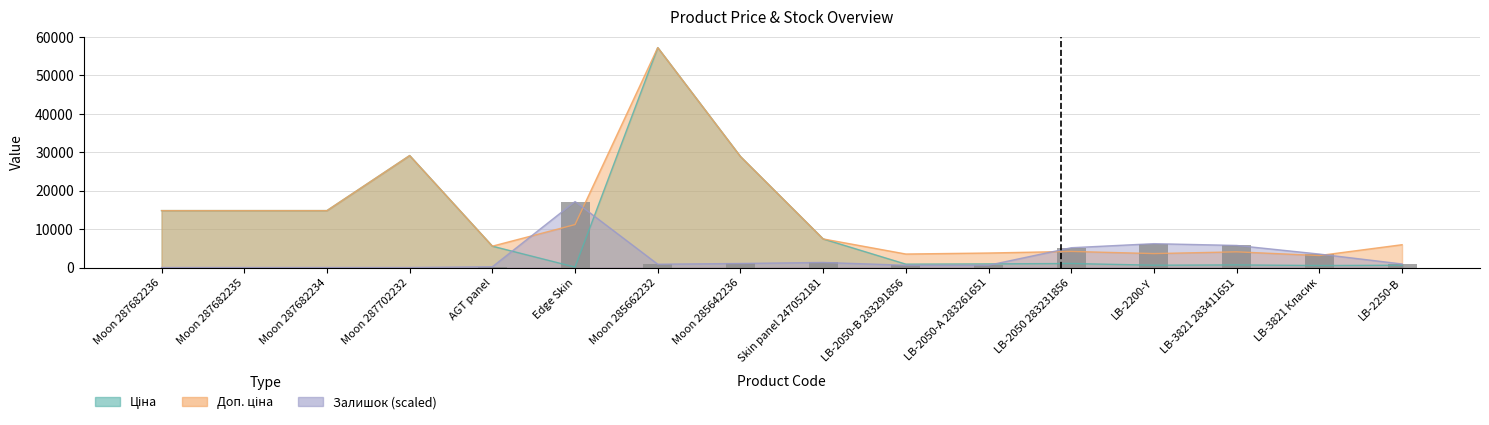

Which has a higher value, Edge Skin or Moon 285642236?

Edge Skin